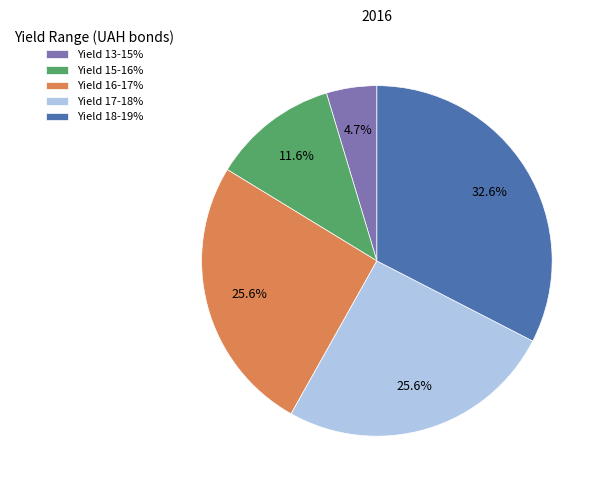

Approximately how many times larger is the value at Yield 16-17% compared to Yield 18-19%?

0.8